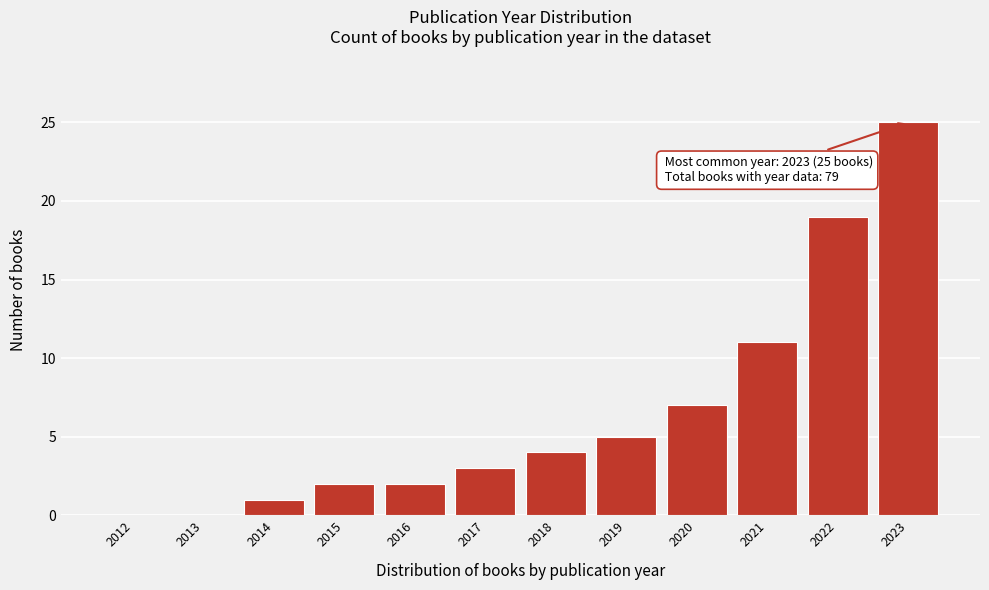

Reading right to left, transcribe all the data shown in this chart.

2023=25	2022=19	2021=11	2020=7	2019=5	2018=4	2017=3	2016=2	2015=2	2014=1	2013=0	2012=0